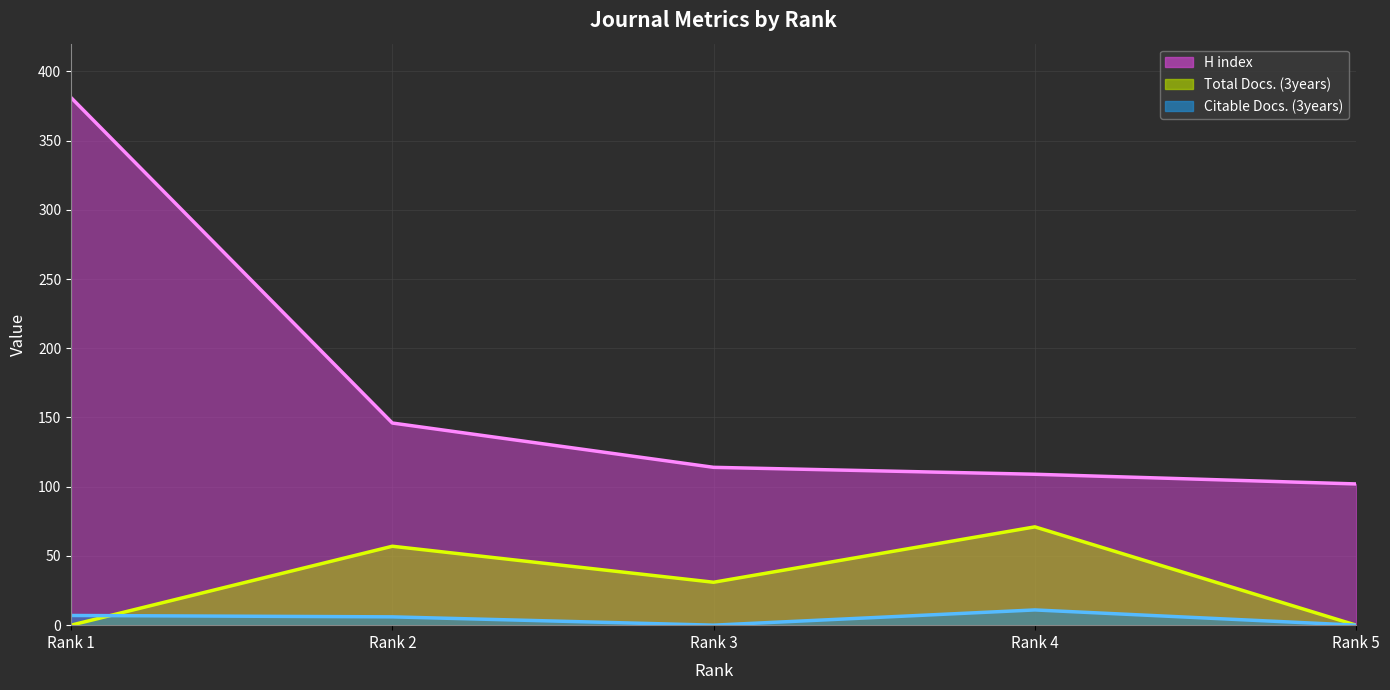

At which category does Citable Docs. (3years) reach its first local peak?

Rank 4